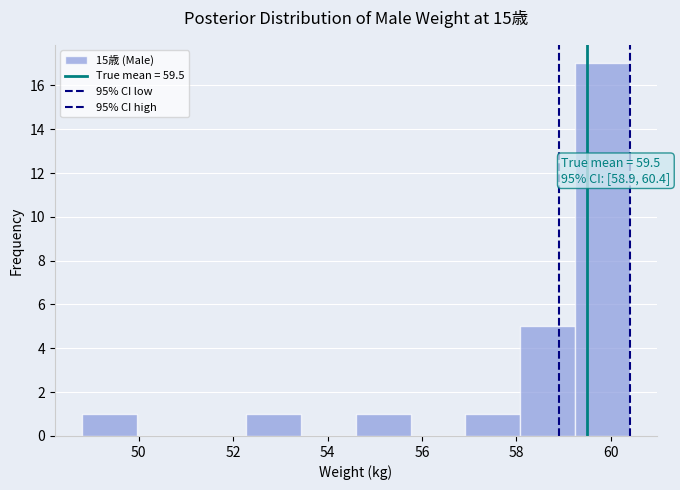

Over which range of the x-axis is the bar tallest?

59.24 to 60.40